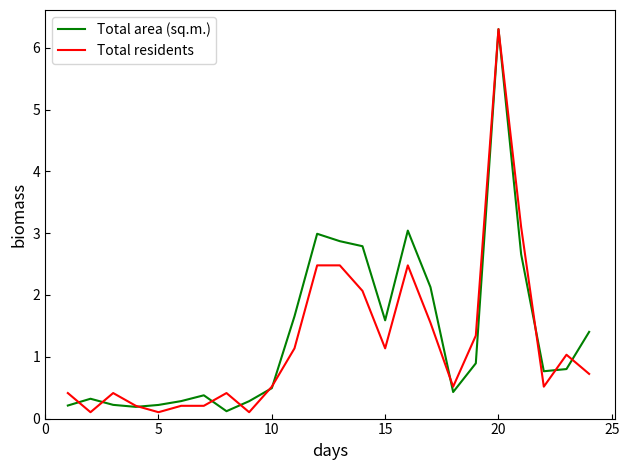

What is the highest value of the Total area (sq.m.) series?

6.3